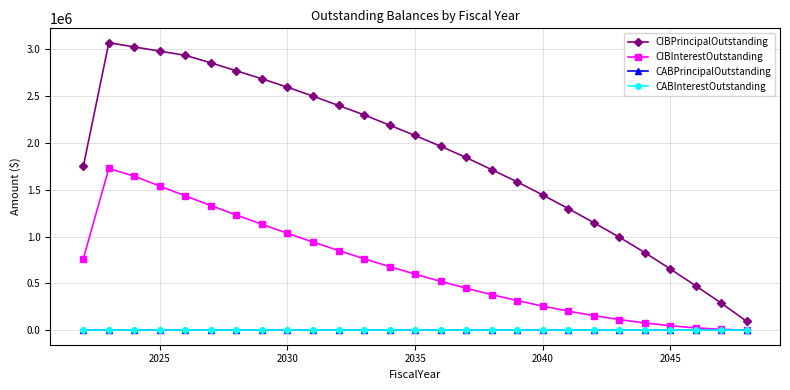

What is the sum of all CIBInterestOutstanding values?

18257061.9